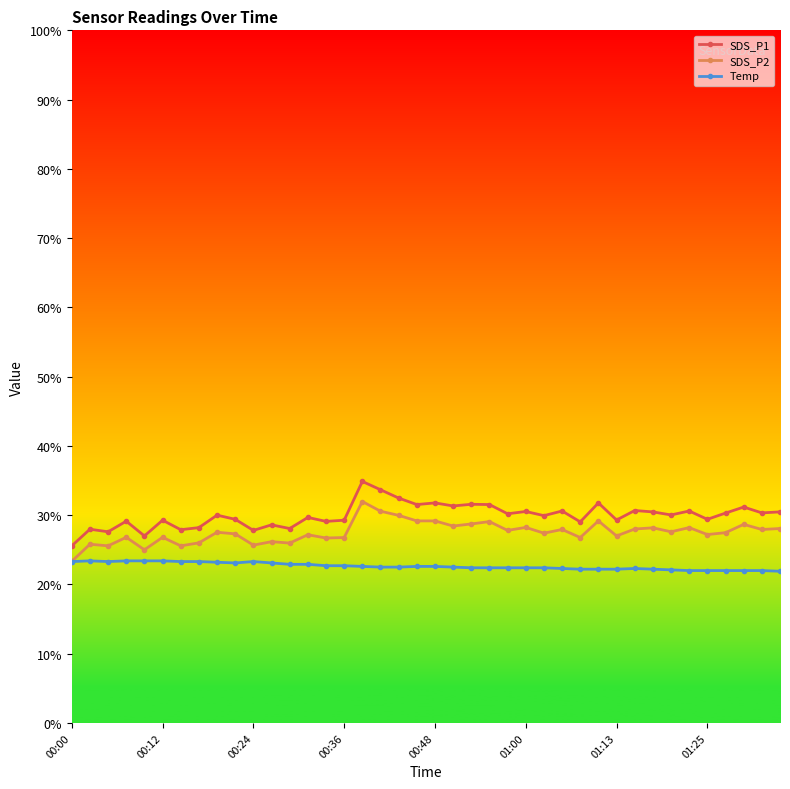

Does the chart have visible grid lines?

No